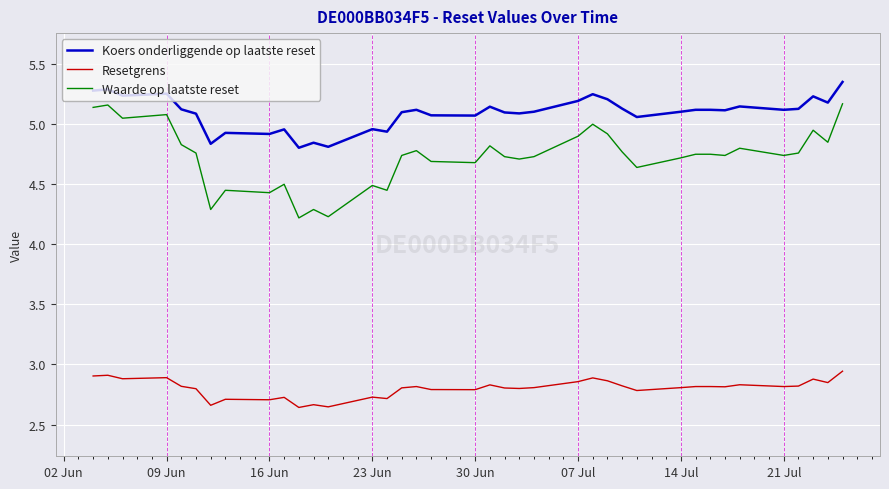

True or false: Waarde op laatste reset and Resetgrens cross at least once.

False